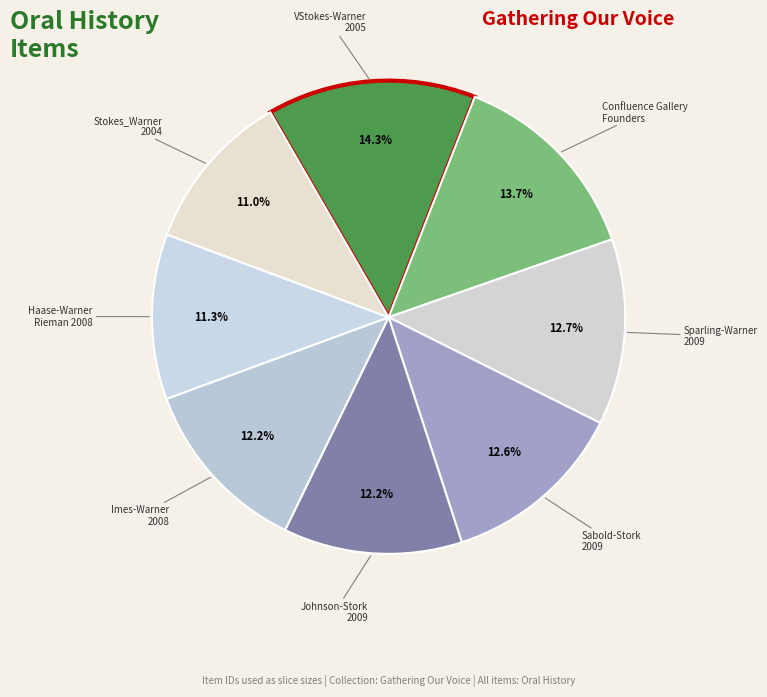

Which slice is the largest?

VStokes-Warner 2005